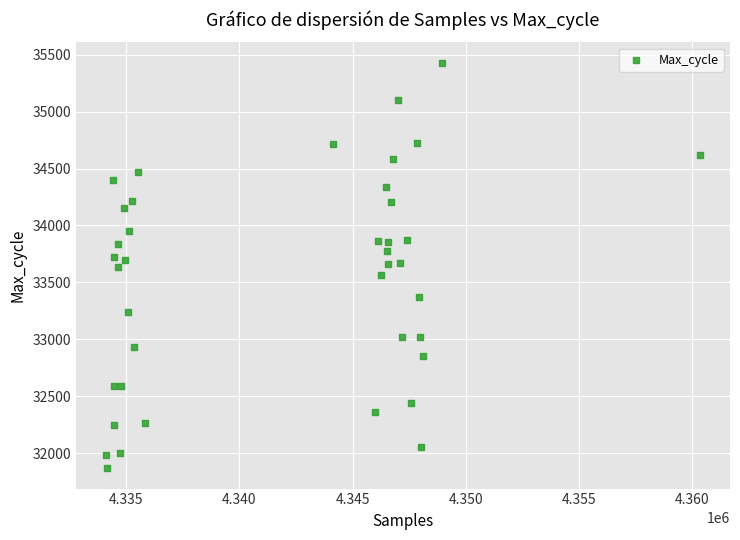

What is the range of Y values (max minus min)?

3559